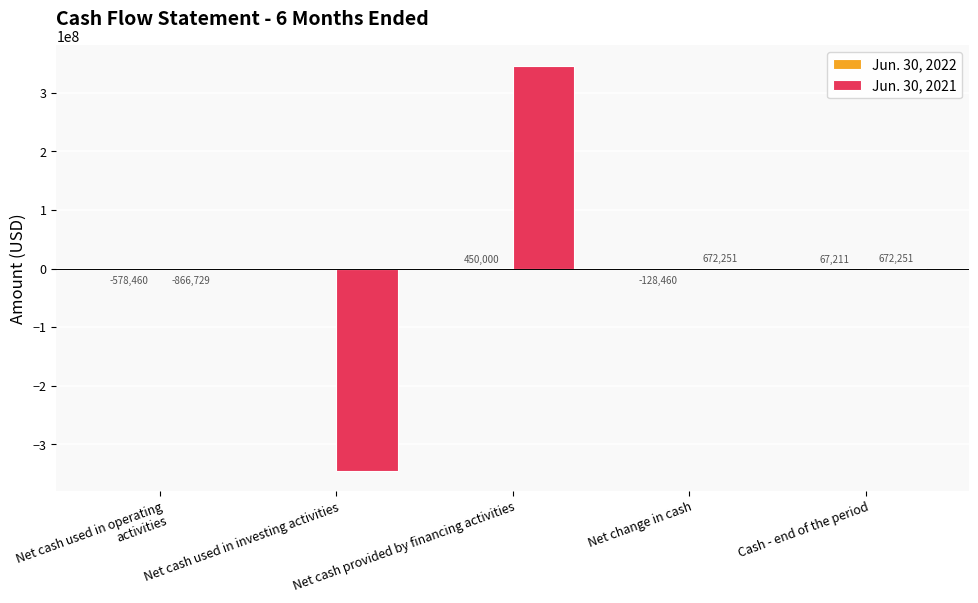

What is the maximum value for Jun. 30, 2021?

346538980